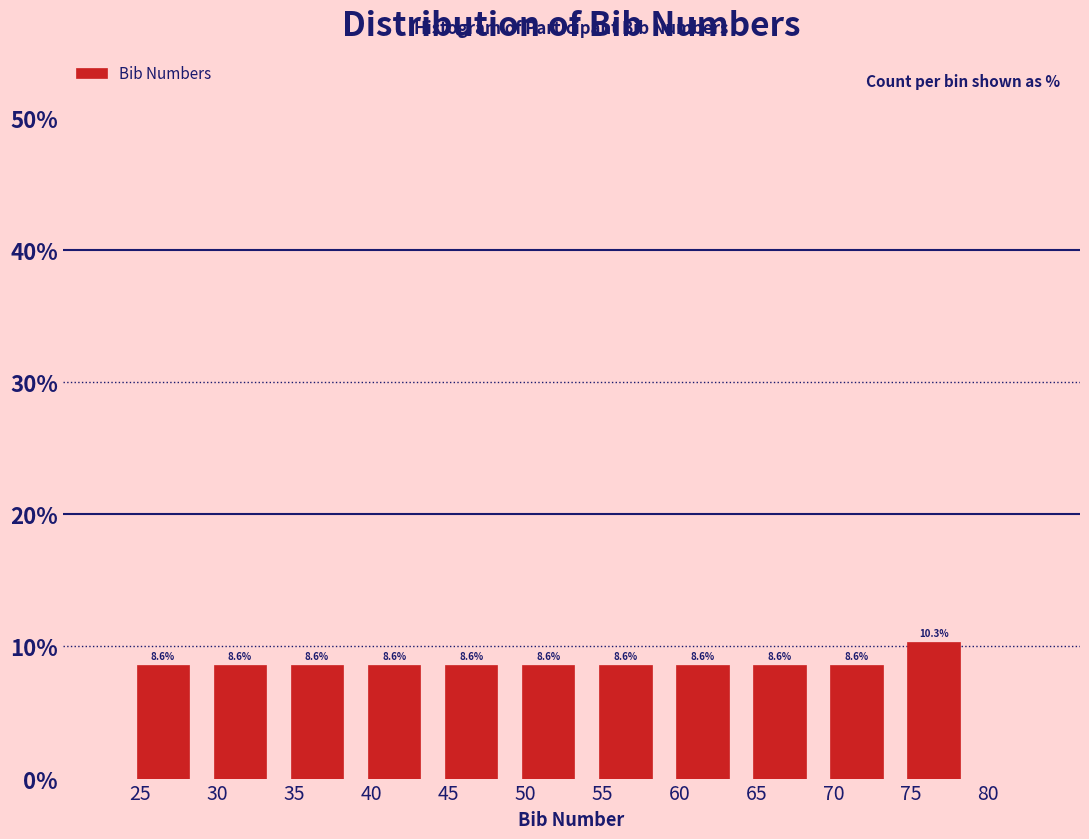

Reading left to right, list every bar in this chart as the range it spans on the x-axis followed by its height.

24 to 29: 8.6
29 to 34: 8.6
34 to 39: 8.6
39 to 44: 8.6
44 to 49: 8.6
49 to 54: 8.6
54 to 59: 8.6
59 to 64: 8.6
64 to 69: 8.6
69 to 74: 8.6
74 to 79: 10.3